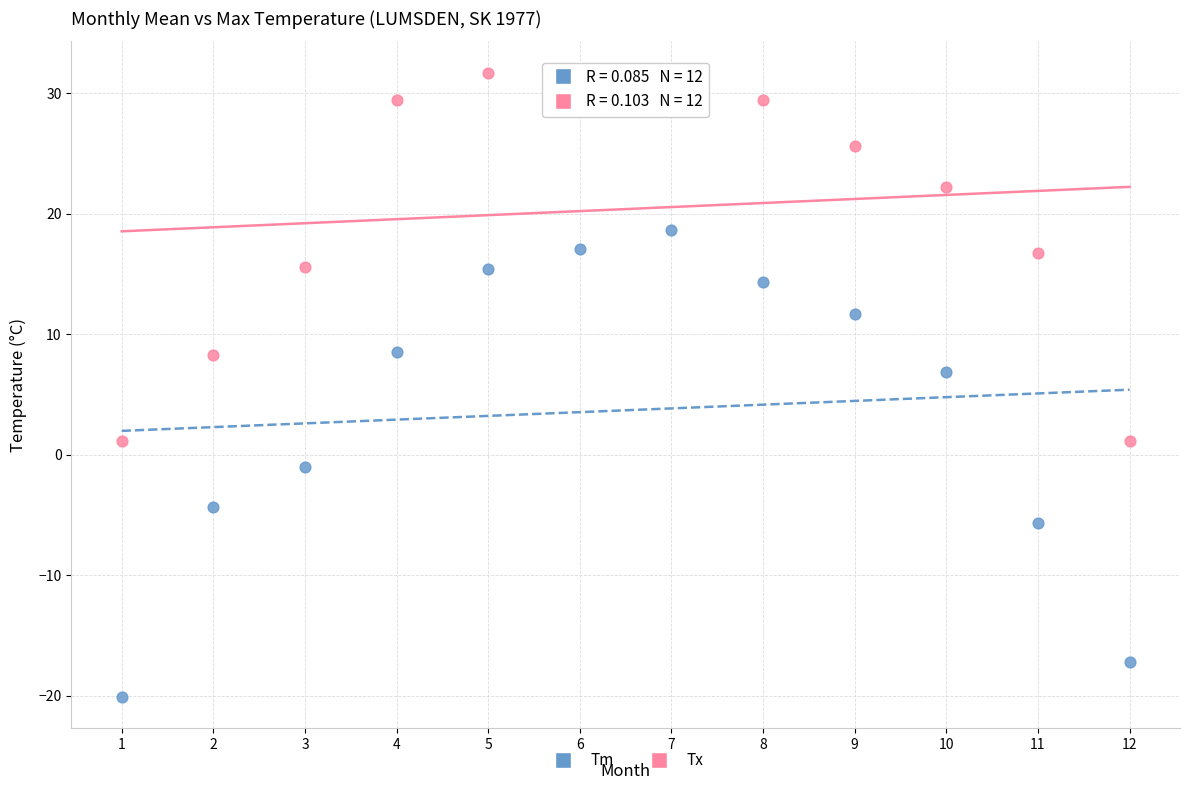

Which series reaches the minimum Y coordinate?

Tm